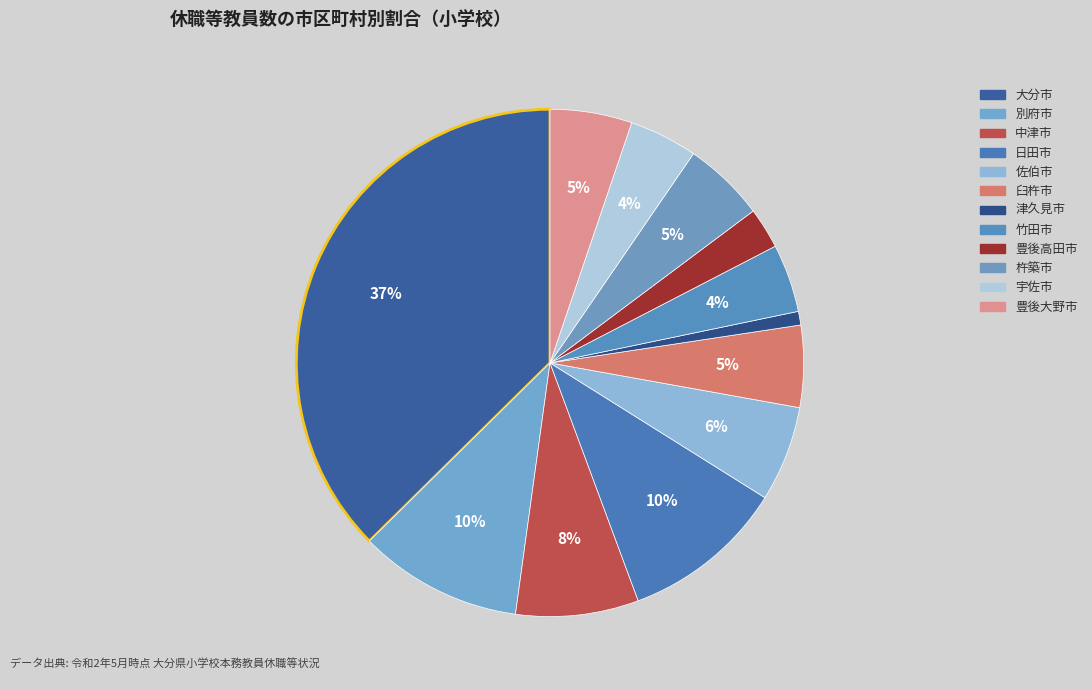

Approximately how many times larger is the value at 宇佐市 compared to 津久見市?

5.0